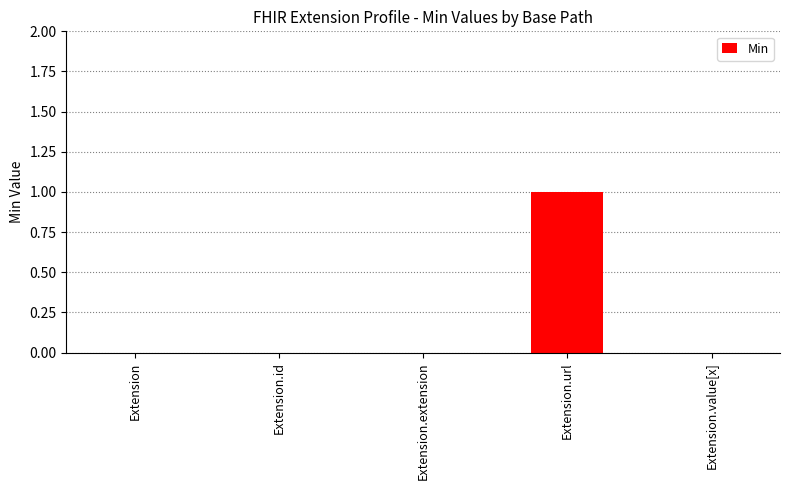

Count the values in the range 0 to 1.

5